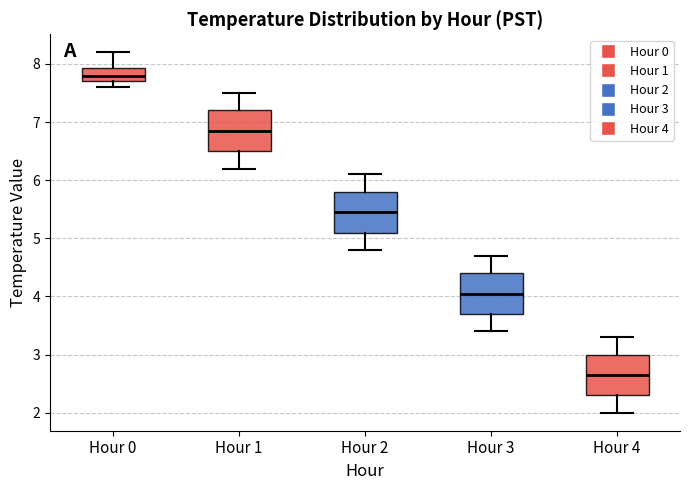

Reading left to right, read every box against the y-axis: the position of its median line, the range the box covers, and the ends of its whiskers. The values are not printed on the chart, so give them approximately, as read against the axis.

Hour 0: median 7.8, box 7.7 to 7.9, whiskers 7.6 to 8.2
Hour 1: median 6.9, box 6.5 to 7.2, whiskers 6.2 to 7.5
Hour 2: median 5.5, box 5.1 to 5.8, whiskers 4.8 to 6.1
Hour 3: median 4.1, box 3.7 to 4.4, whiskers 3.4 to 4.7
Hour 4: median 2.7, box 2.3 to 3.0, whiskers 2.0 to 3.3